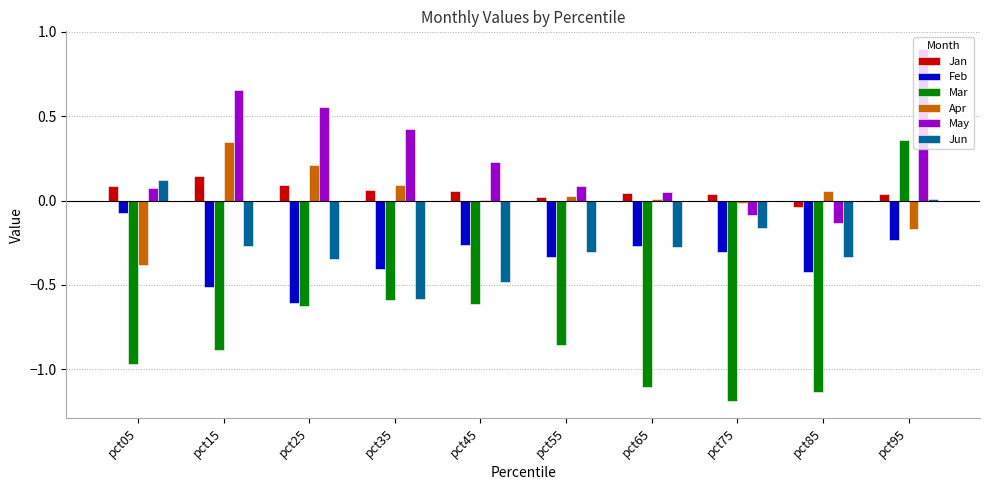

The value of May at pct55 is 0.1. True or false?

True